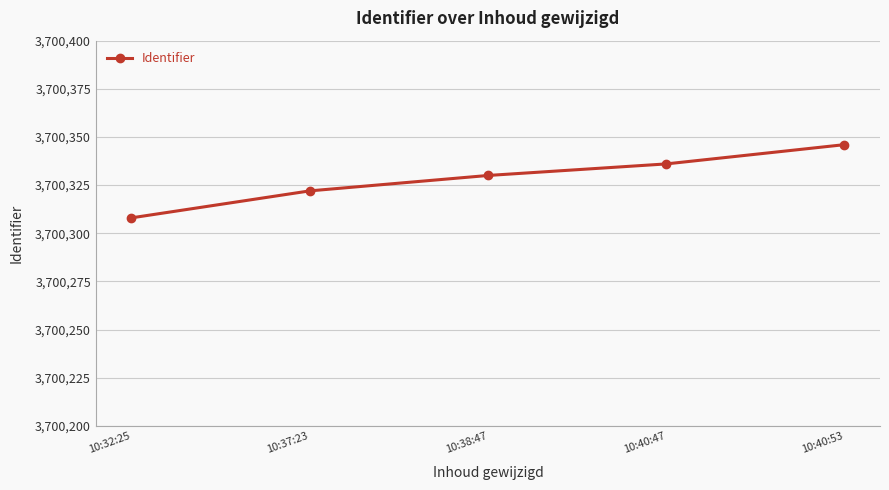

What is the change in value from 10:37:23 to 10:40:47?

+14